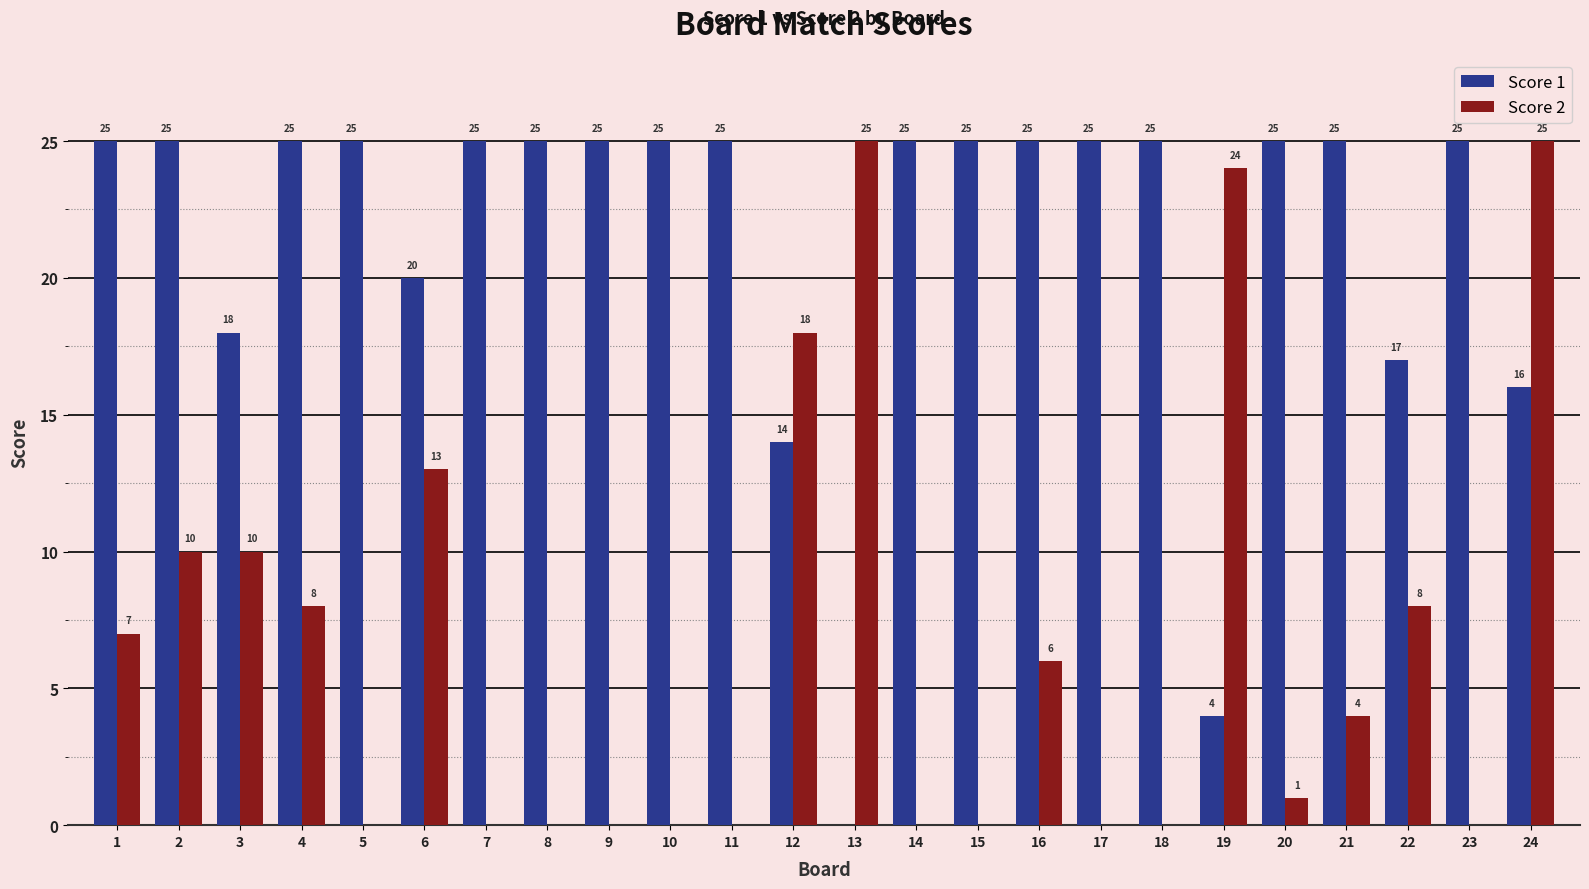

The value of Score 1 at 18 is 34. True or false?

False